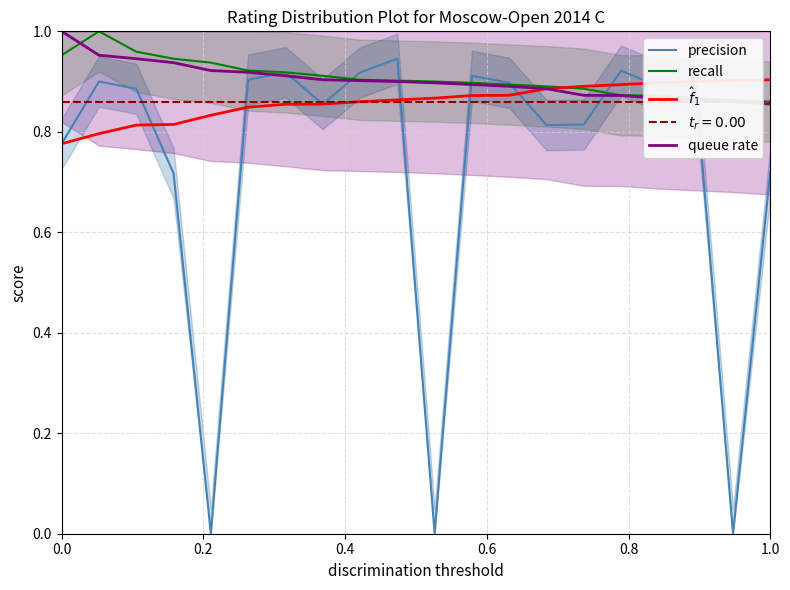

True or false: precision has more than 0 points higher than both neighbors.

True